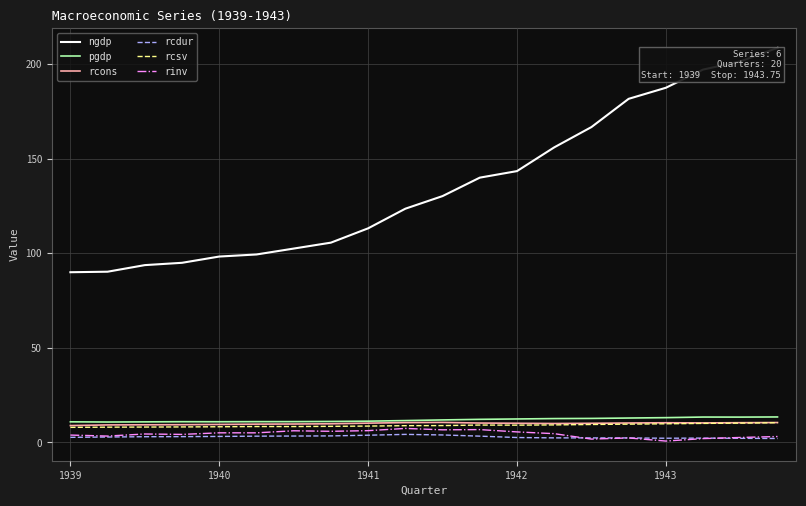

Which series has the largest range (max minus min)?

ngdp